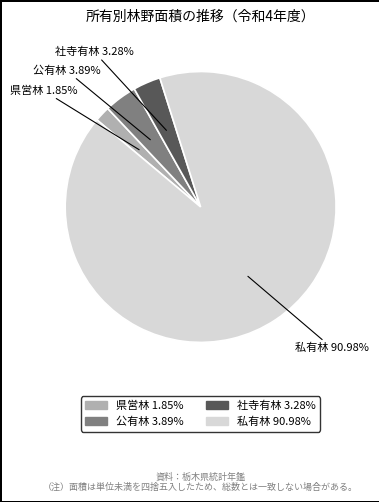

Is it true that 社寺有林 is 14% of the pie?

False